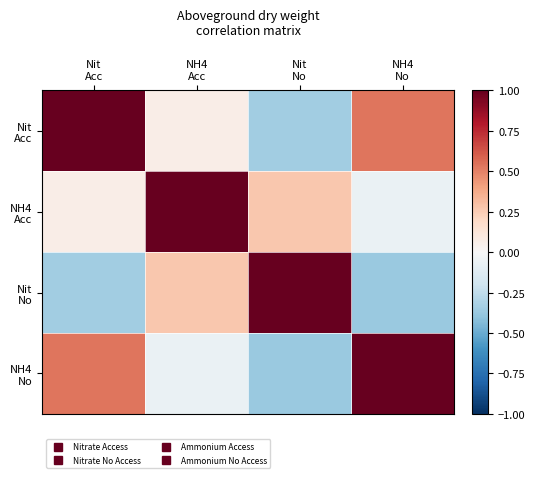

At which category does the chart reach its peak across all series?

Nit
Acc